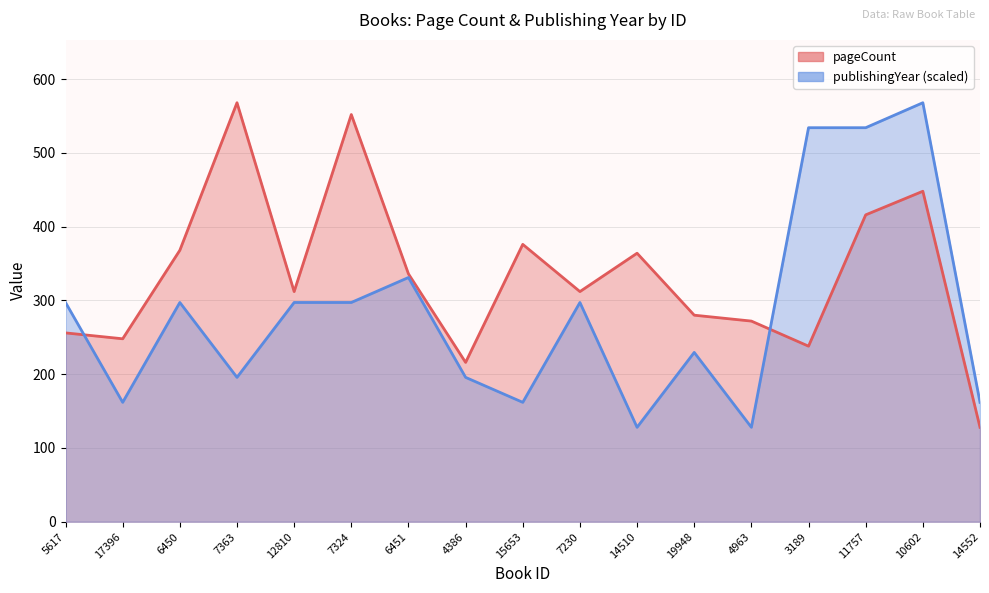

True or false: publishingYear has a value of 363.7 at 3189.

False